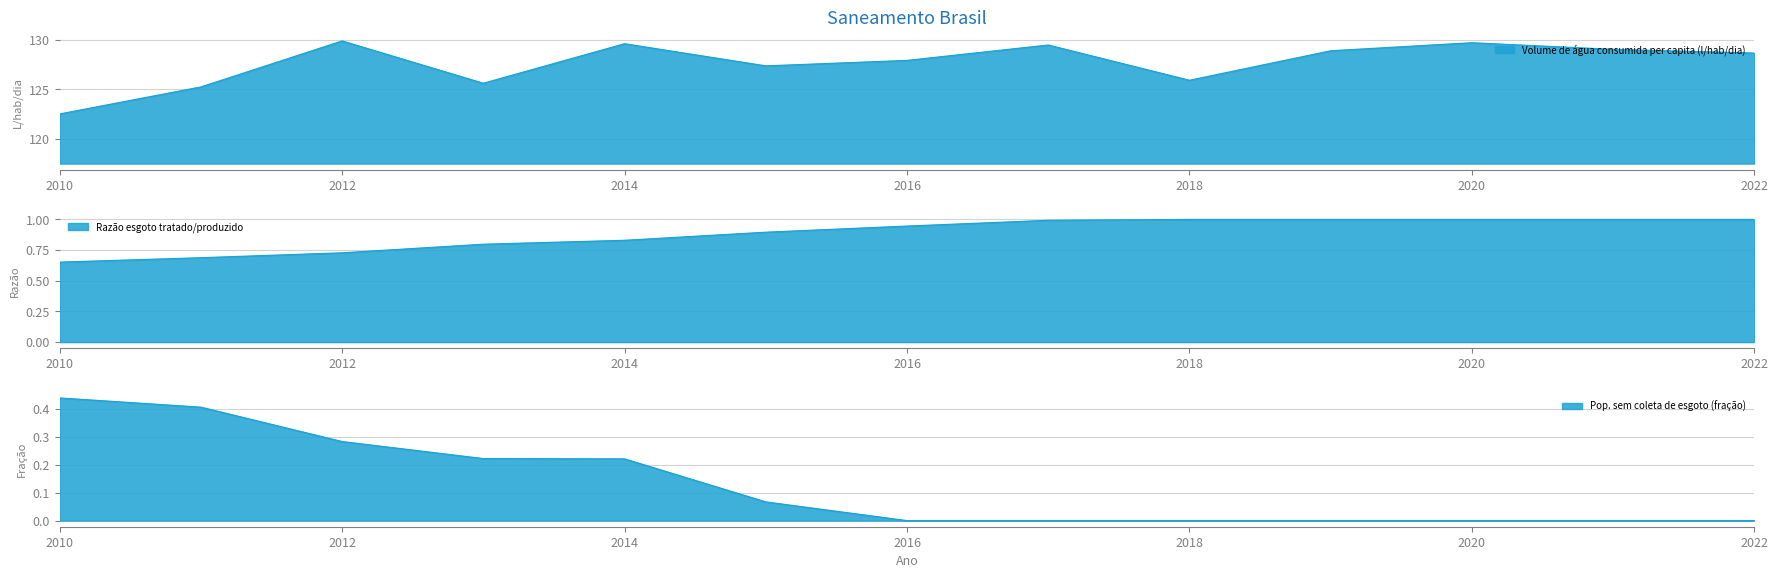

What is the average value of the Parcela da população sem coleta de esgoto series?

0.1